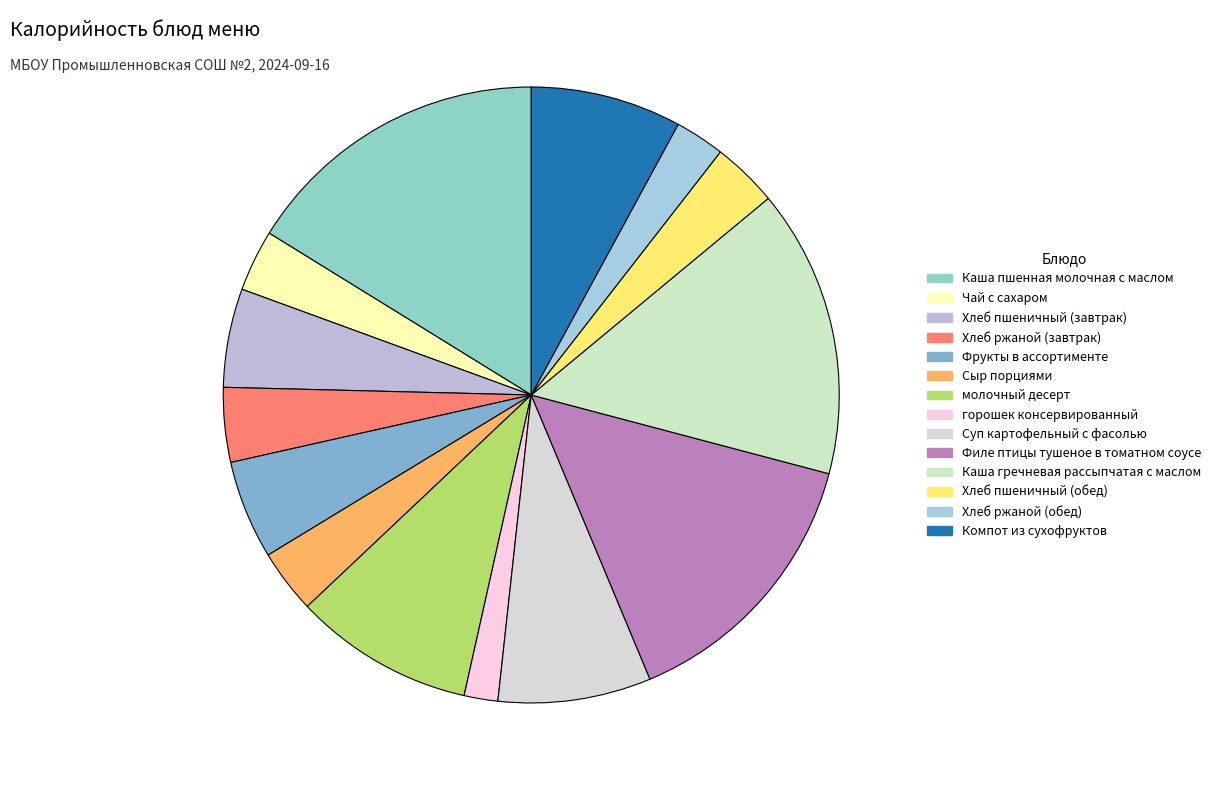

To the nearest percent, what percentage of the pie is молочный десерт?

9%